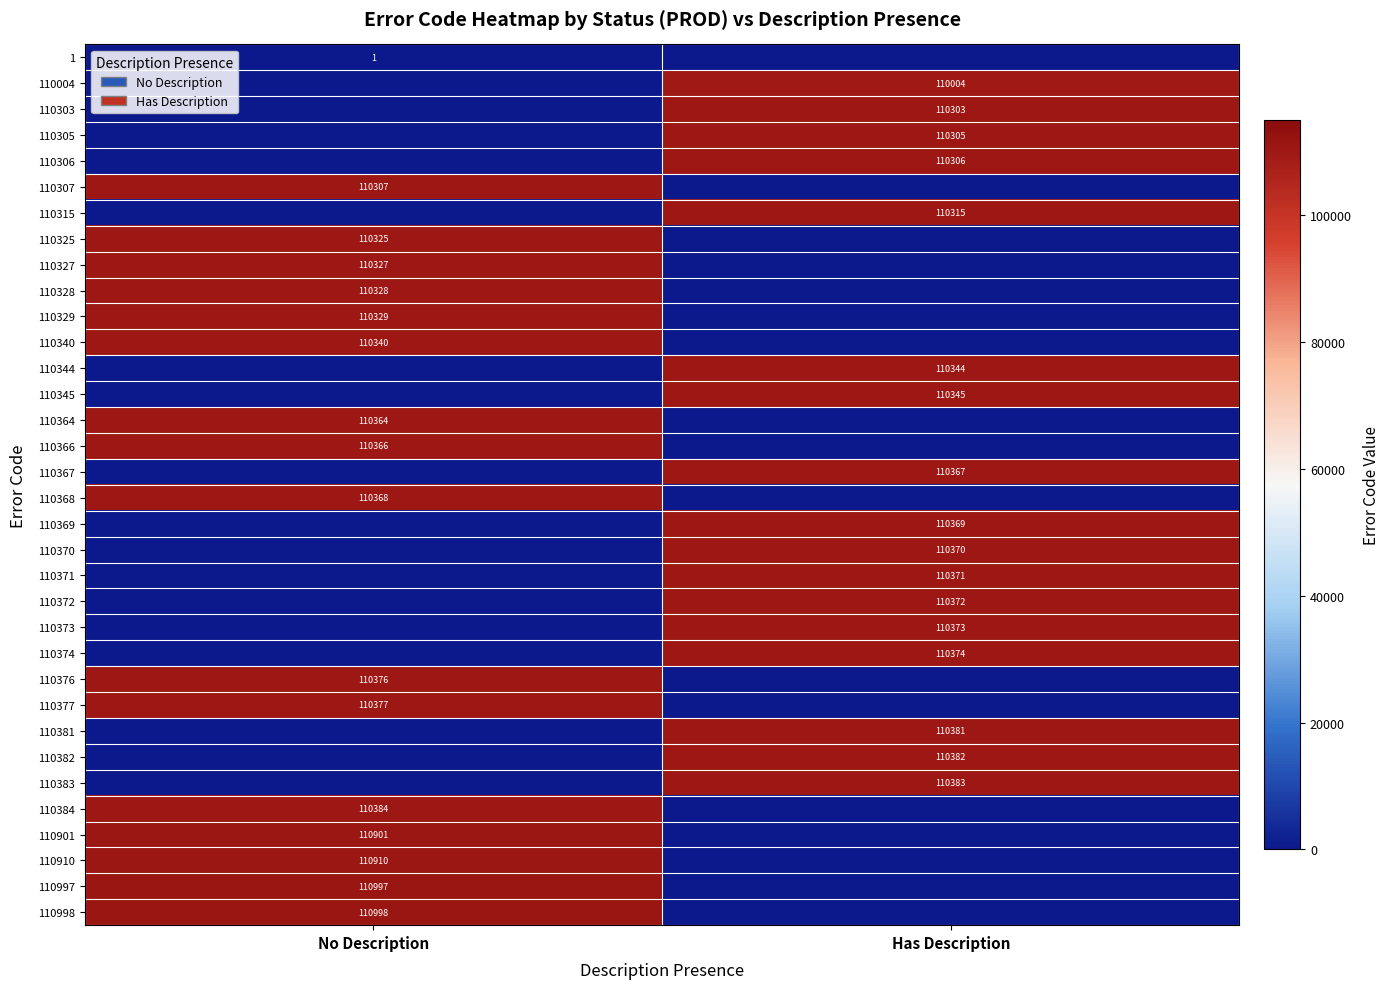

Is the value of 110382 at Has Description greater than the value of 110369 at Has Description?

Yes